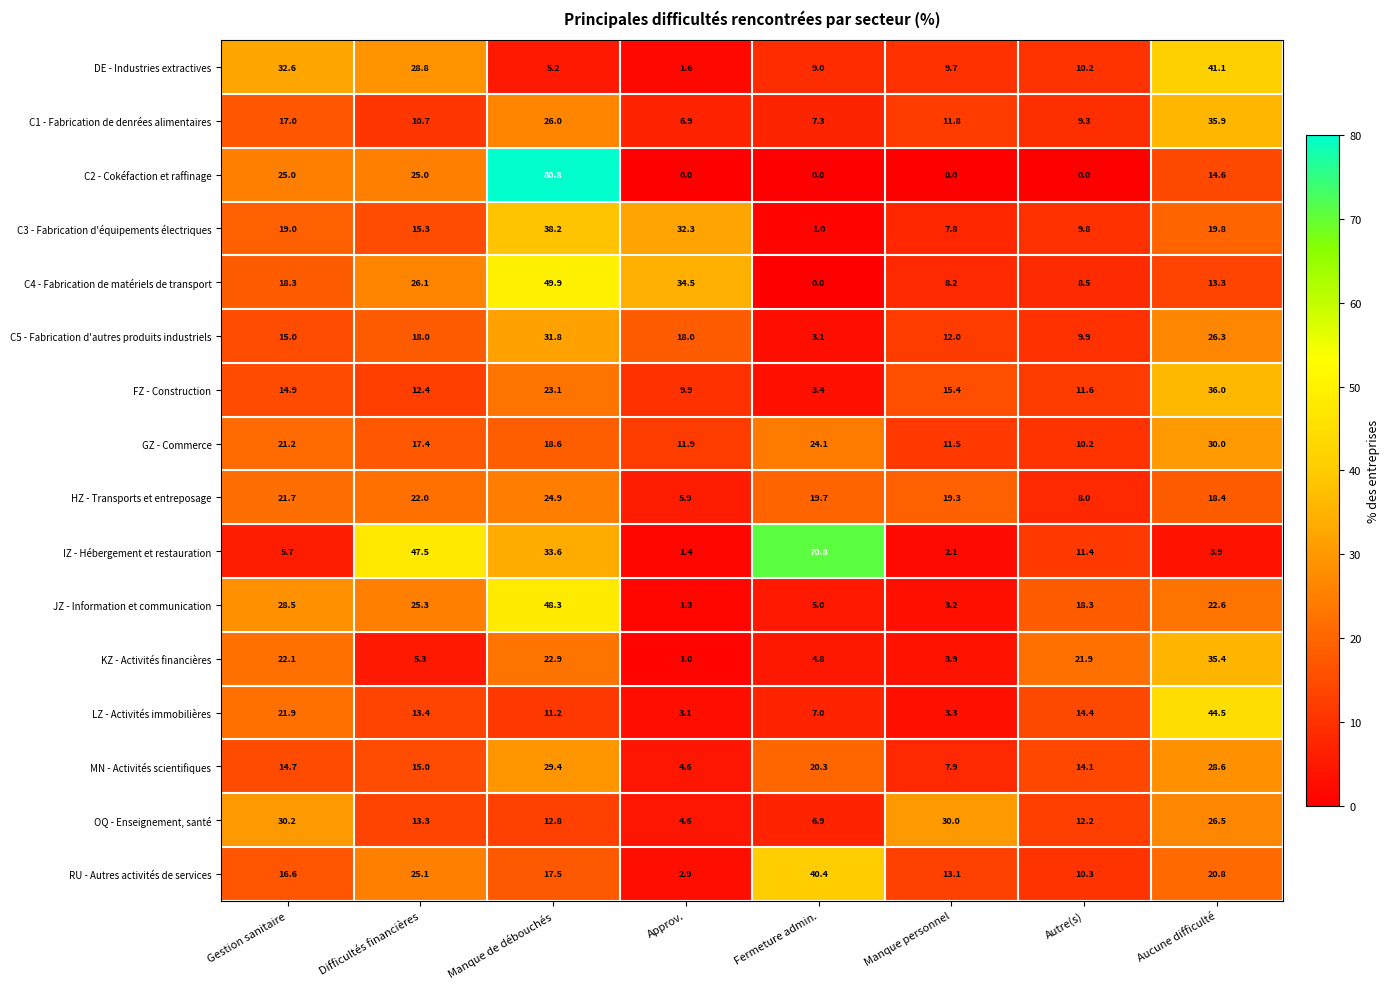

The JZ - Information et communication series shows 28.5 at Gestion sanitaire. True or false?

True